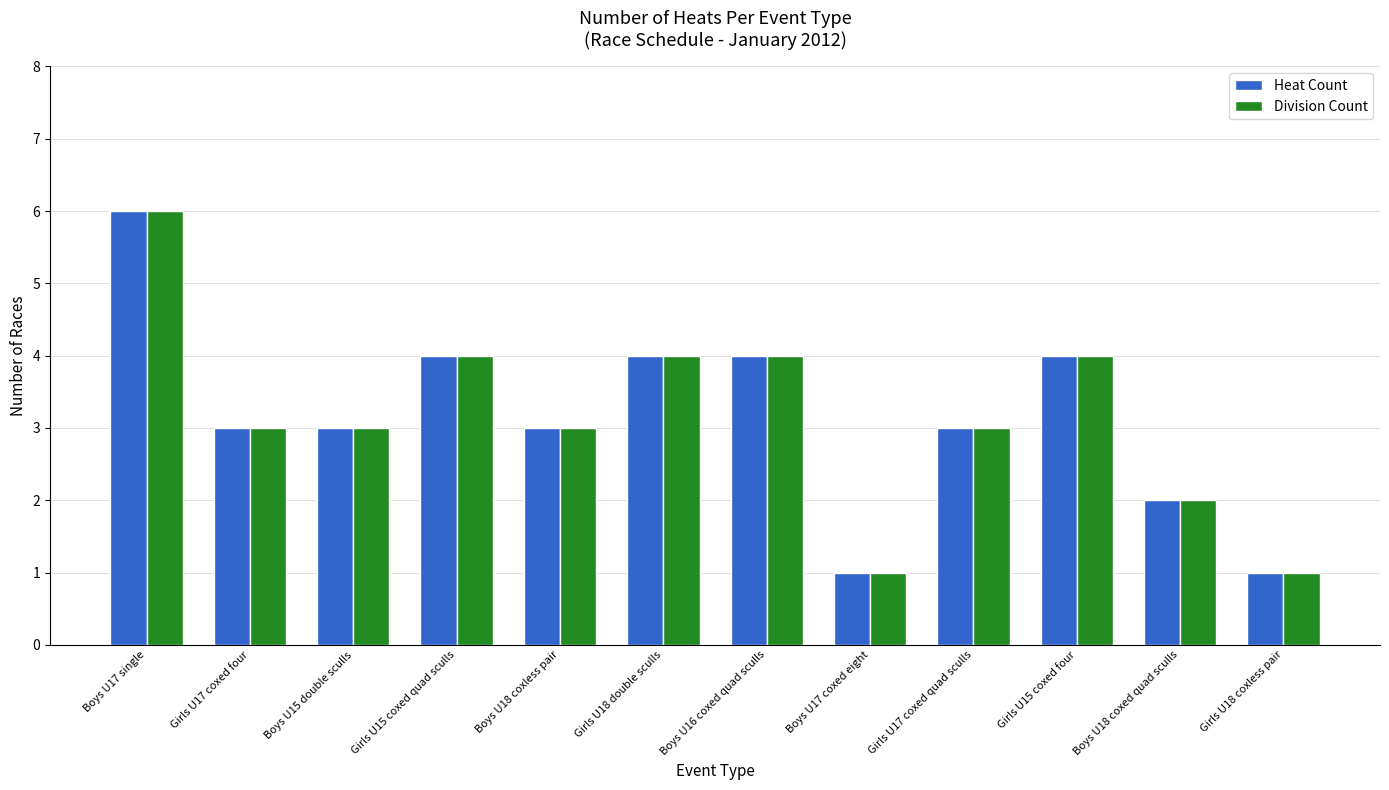

How many groups of bars are there?

12